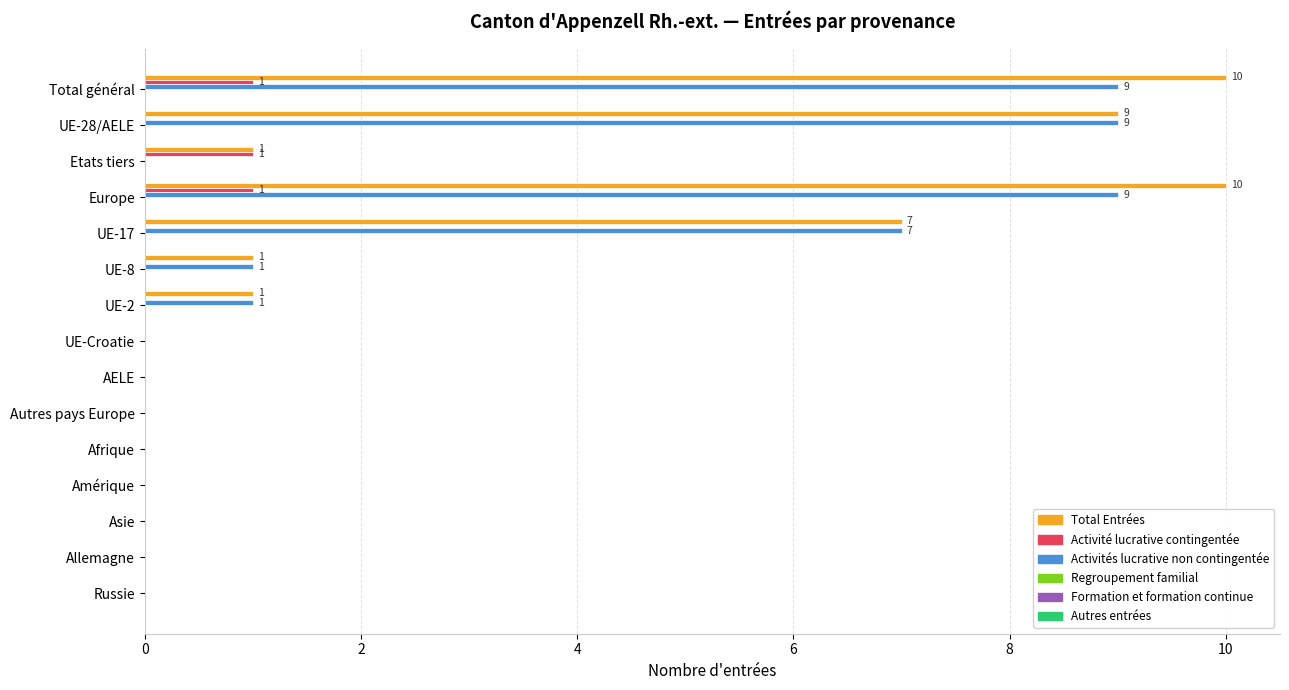

What is the greatest value displayed?

10